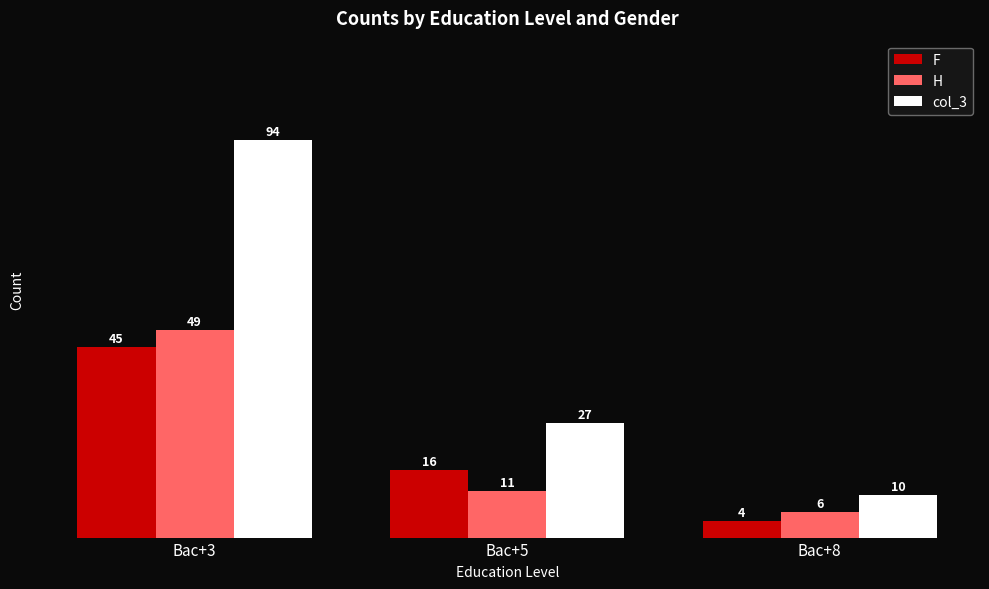

What is the value of the col_3 bar at the 1st from the left?

94